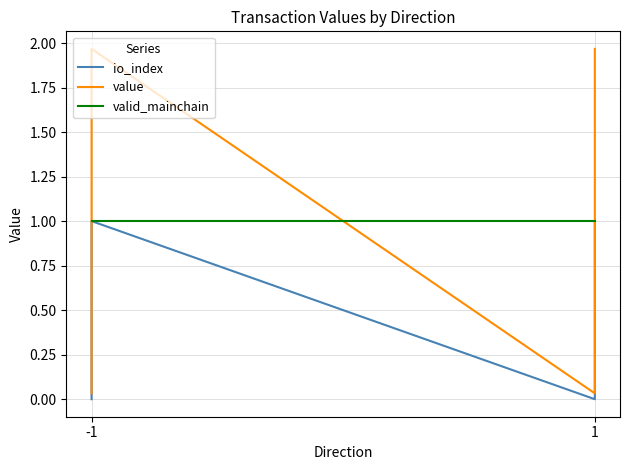

Which series changed the most between -1 and 1?

value